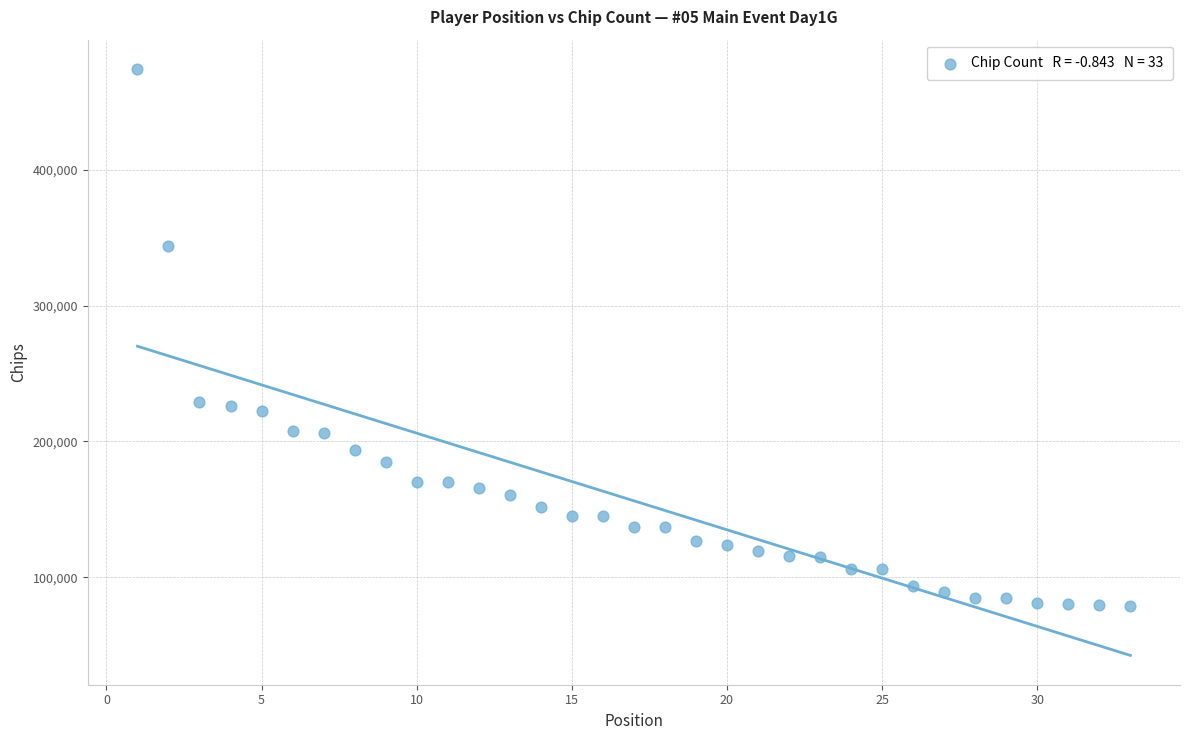

What is the range of Y values (max minus min)?

395000